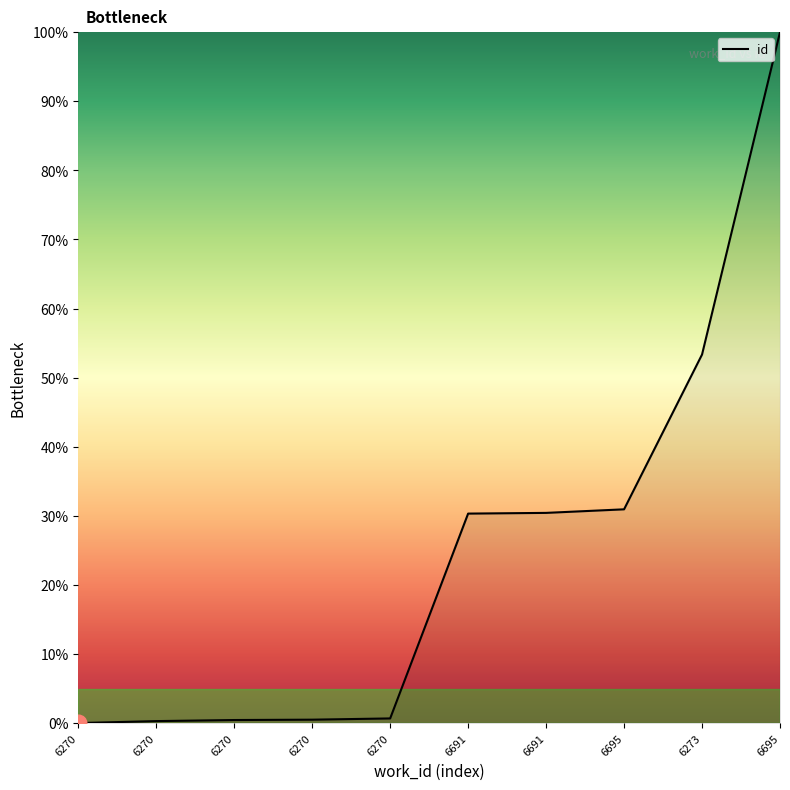

Which category has the lowest value across all series?

6270